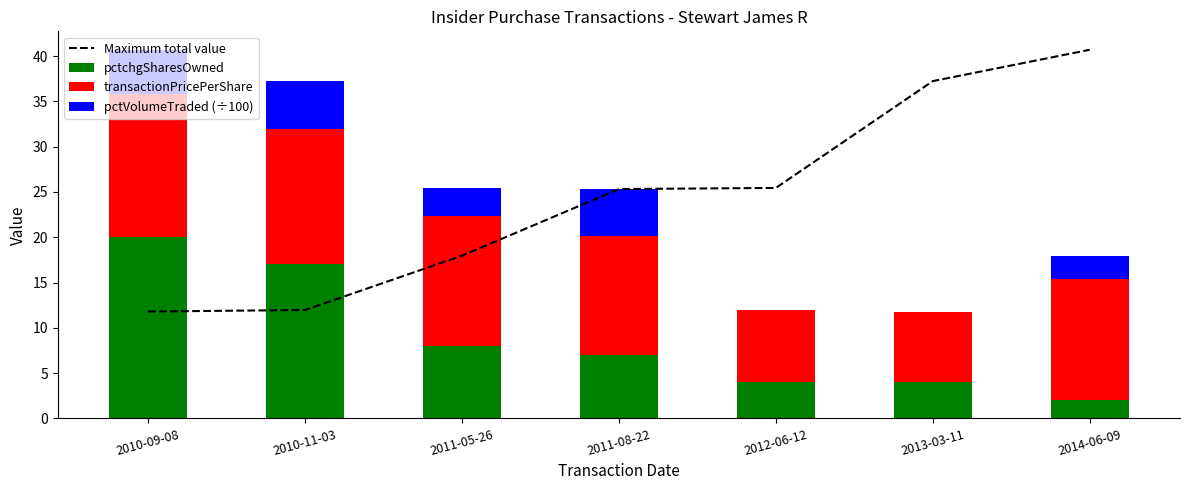

How many series are shown in this chart?

4